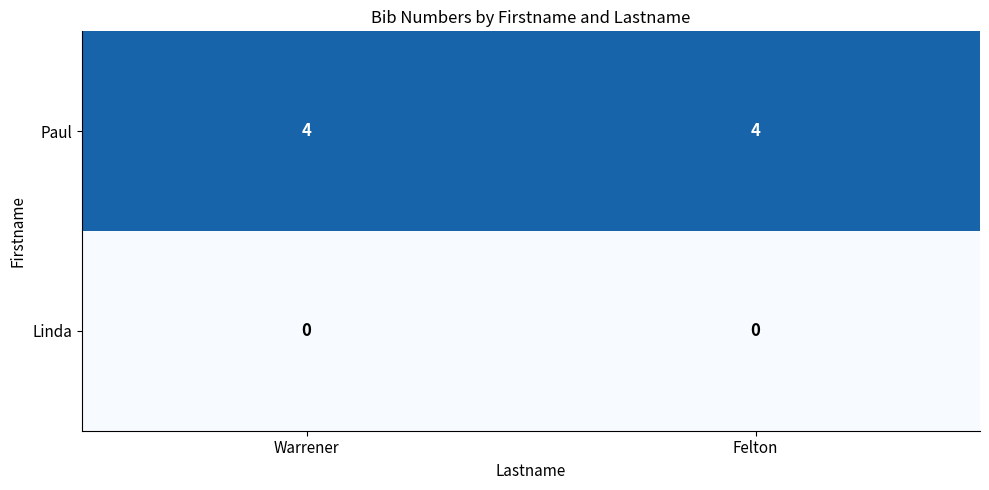

Rank the series by their average value, from lowest to highest.

Linda, Paul